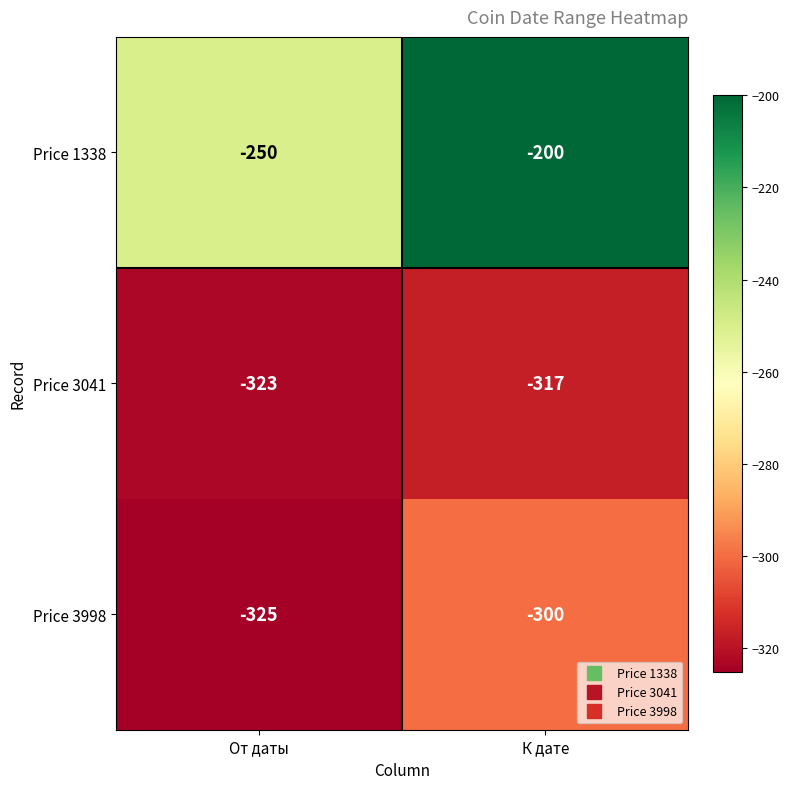

Reading left to right, transcribe all the data shown in this chart.

Price 1338: -250	-200
Price 3041: -323	-317
Price 3998: -325	-300